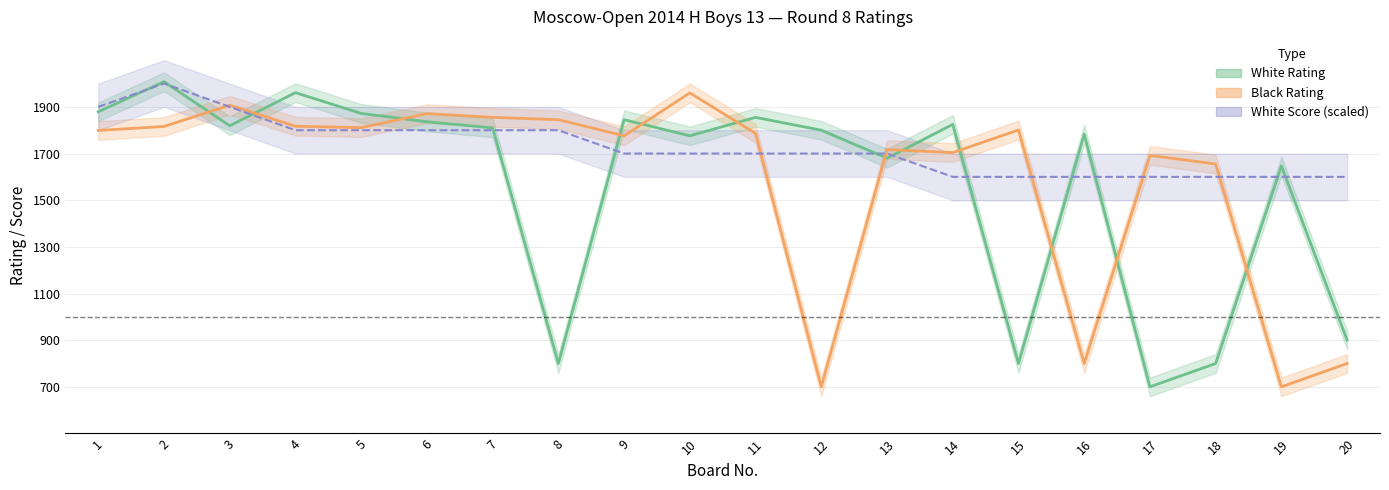

Between which two adjacent categories do White Rating and White Score first intersect?

1 and 2